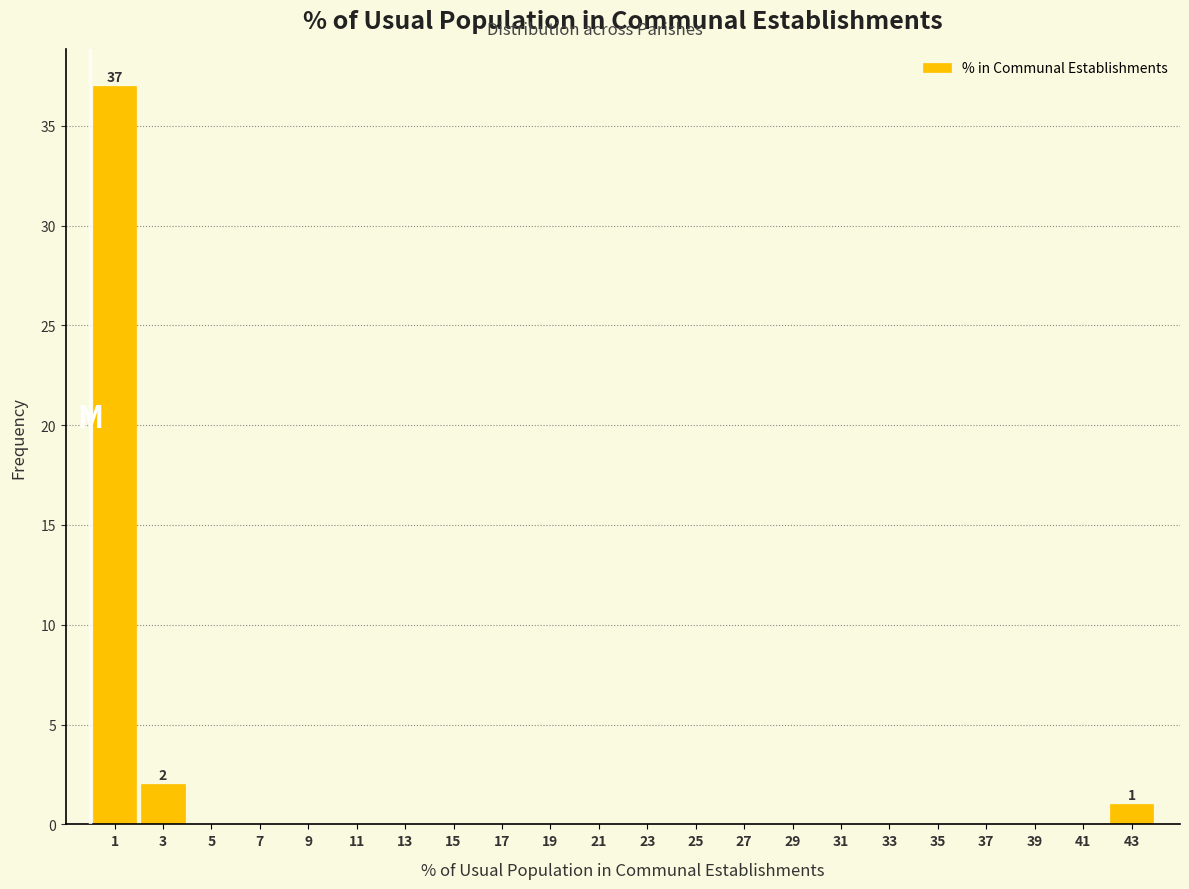

Which range on the x-axis has the tallest bar?

0 to 2